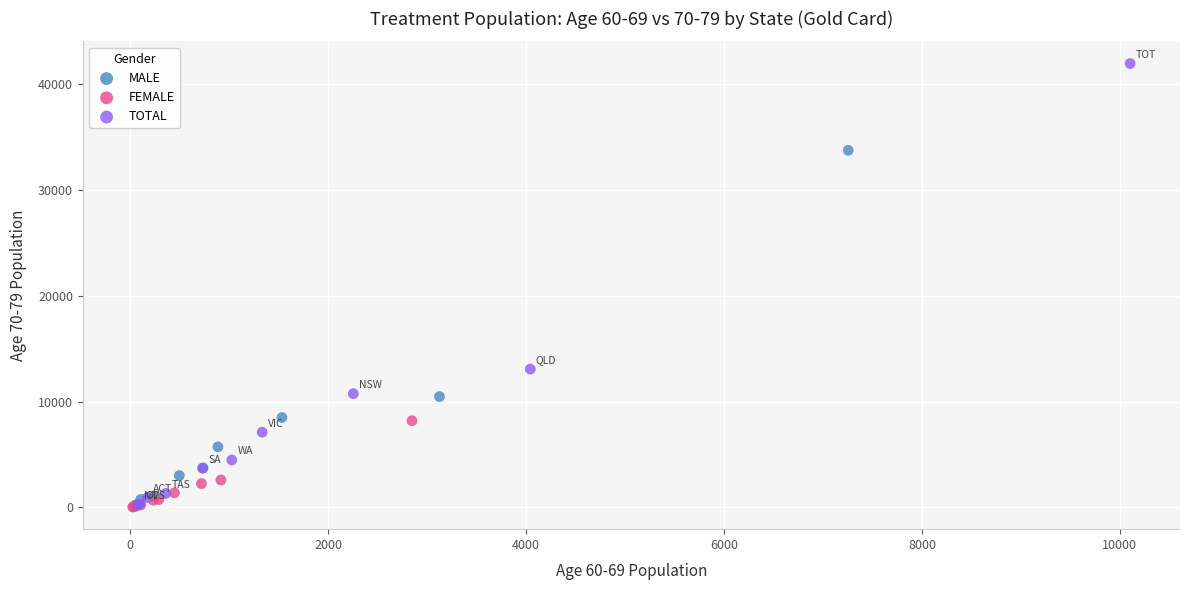

Which series reaches the maximum Y coordinate?

TOTAL